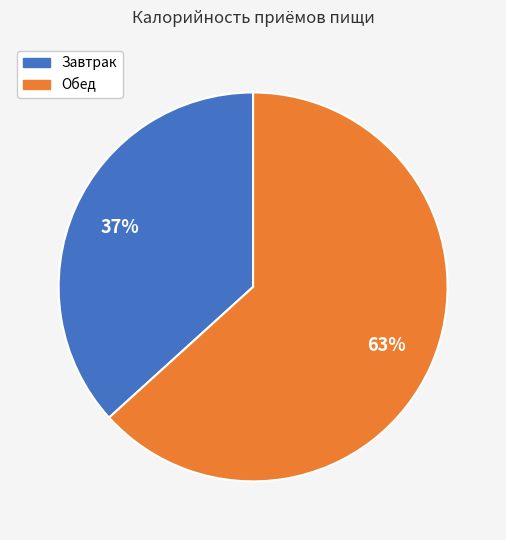

To the nearest percent, what percentage of the pie is Завтрак?

37%